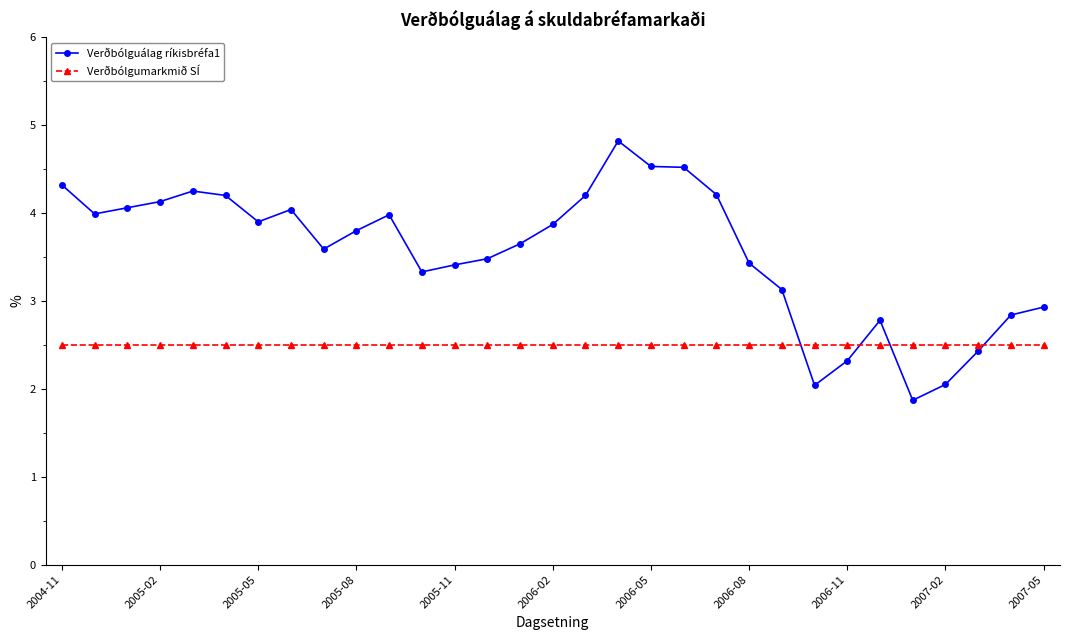

Which series has the largest range (max minus min)?

Verðbólguálag ríkisbréfa1